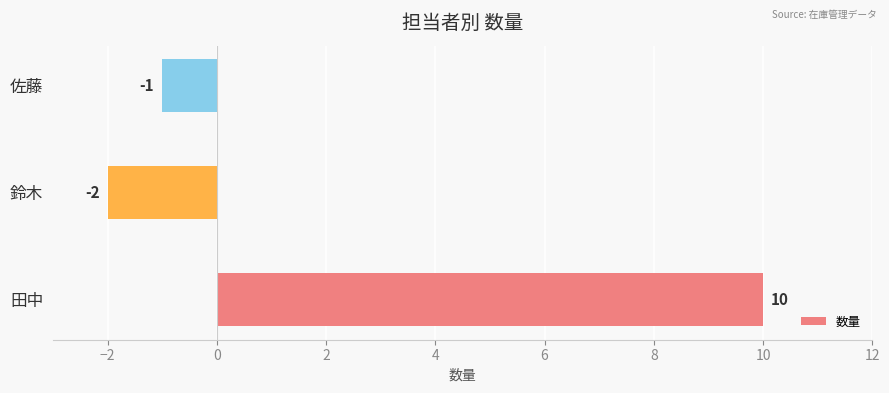

What value does the data have at 田中?

10